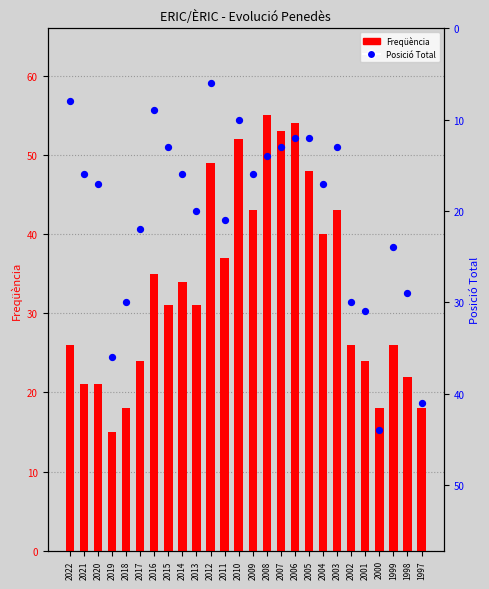

Which series contains the highest Y value?

Freqüència